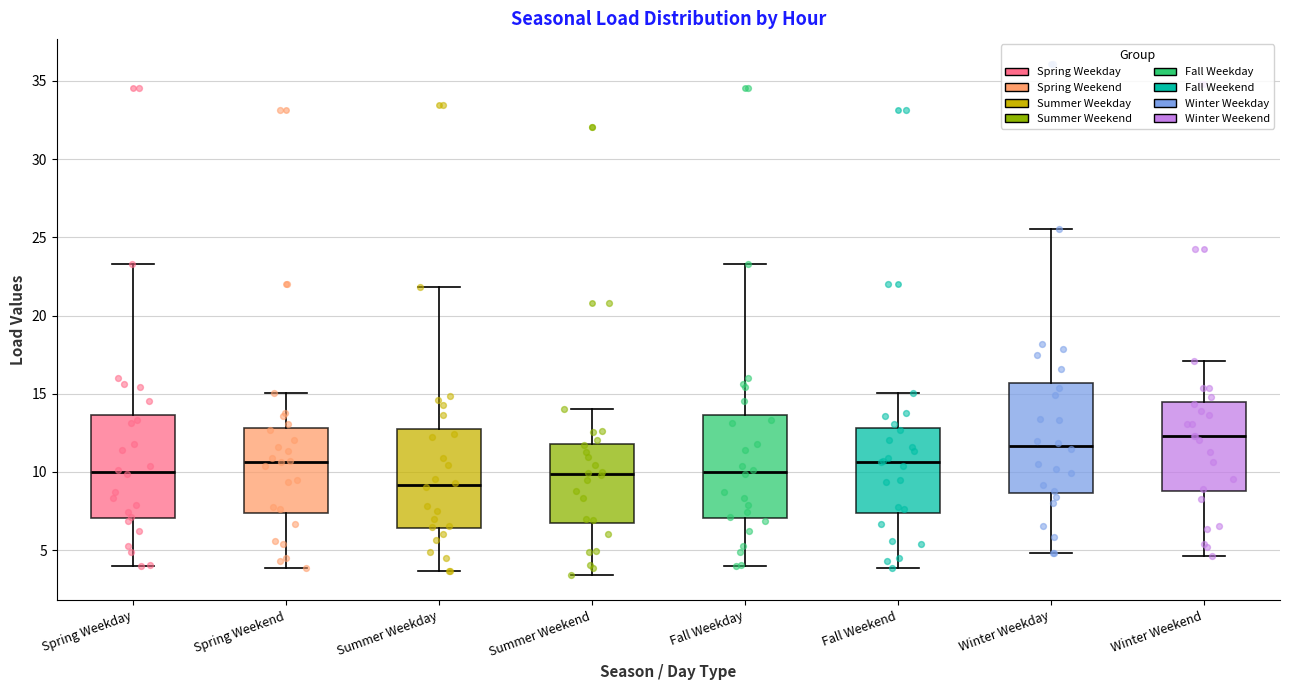

Reading left to right, read every box against the y-axis: the position of its median line, the range the box covers, and the ends of its whiskers. The values are not printed on the chart, so give them approximately, as read against the axis.

Spring Weekday: median 10.0, box 7.0 to 13.5, whiskers 4.0 to 23.5
Spring Weekend: median 10.5, box 7.5 to 13.0, whiskers 4.0 to 15.0
Summer Weekday: median 9.0, box 6.5 to 12.5, whiskers 3.5 to 22.0
Summer Weekend: median 10.0, box 6.5 to 12.0, whiskers 3.5 to 14.0
Fall Weekday: median 10.0, box 7.0 to 13.5, whiskers 4.0 to 23.5
Fall Weekend: median 10.5, box 7.5 to 13.0, whiskers 4.0 to 15.0
Winter Weekday: median 11.5, box 8.5 to 15.5, whiskers 5.0 to 25.5
Winter Weekend: median 12.5, box 9.0 to 14.5, whiskers 4.5 to 17.0